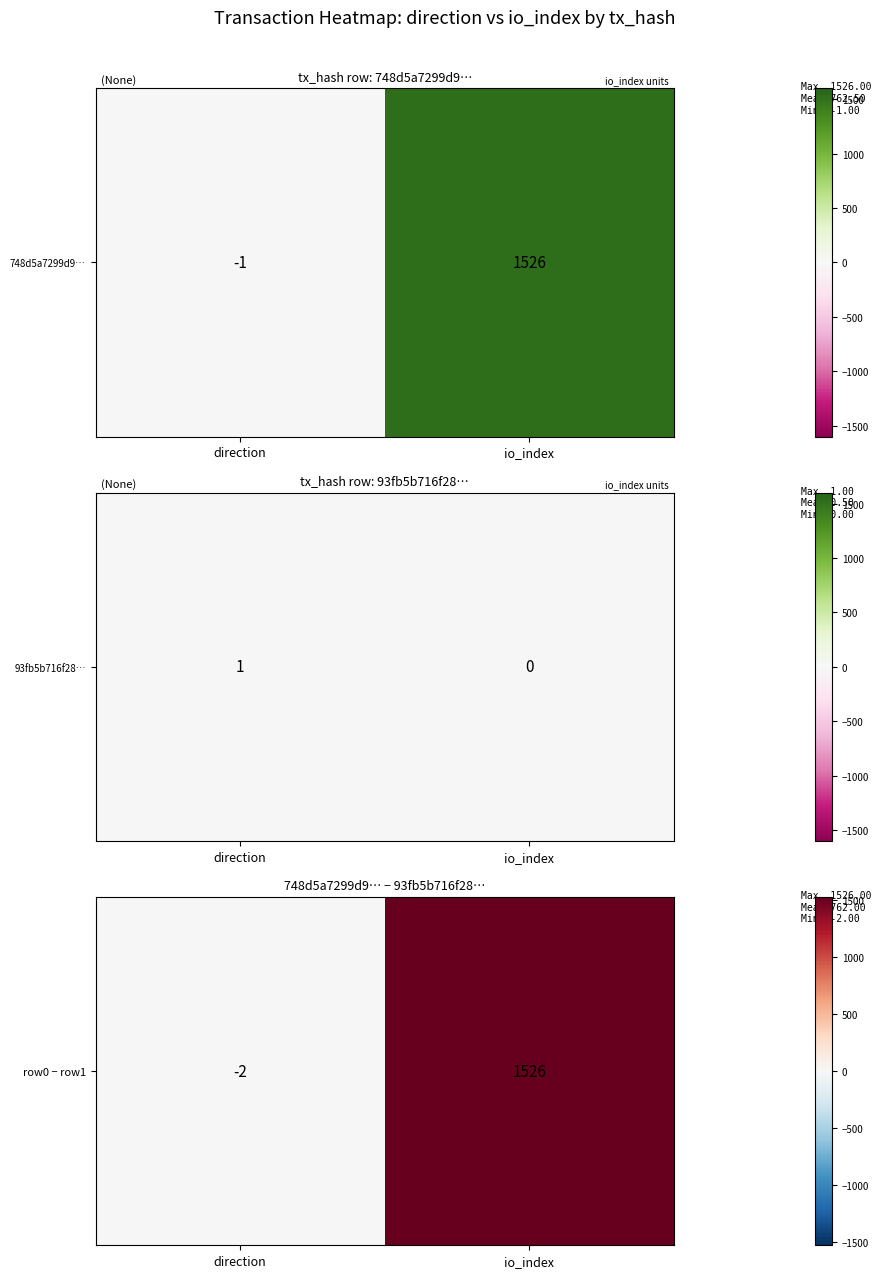

Where is the data nearest to the value 762?

direction